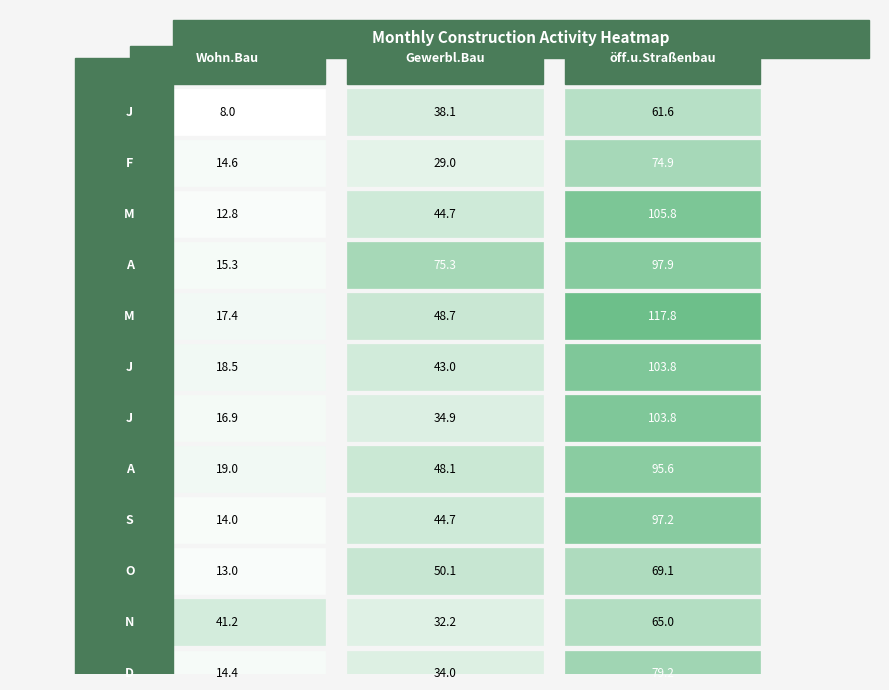

Reading right to left, list all the values displayed in this chart.

J: 2=61.6	1=38.1	0=8.0
F: 2=74.9	1=29.0	0=14.6
M_1: 2=105.8	1=44.7	0=12.8
A_1: 2=97.9	1=75.3	0=15.3
M_2: 2=117.8	1=48.7	0=17.4
J_2: 2=103.8	1=43.0	0=18.5
J_3: 2=103.8	1=34.9	0=16.9
A_2: 2=95.6	1=48.1	0=19.0
S: 2=97.2	1=44.7	0=14.0
O: 2=69.1	1=50.1	0=13.0
N: 2=65.0	1=32.2	0=41.2
D: 2=79.2	1=34.0	0=14.4